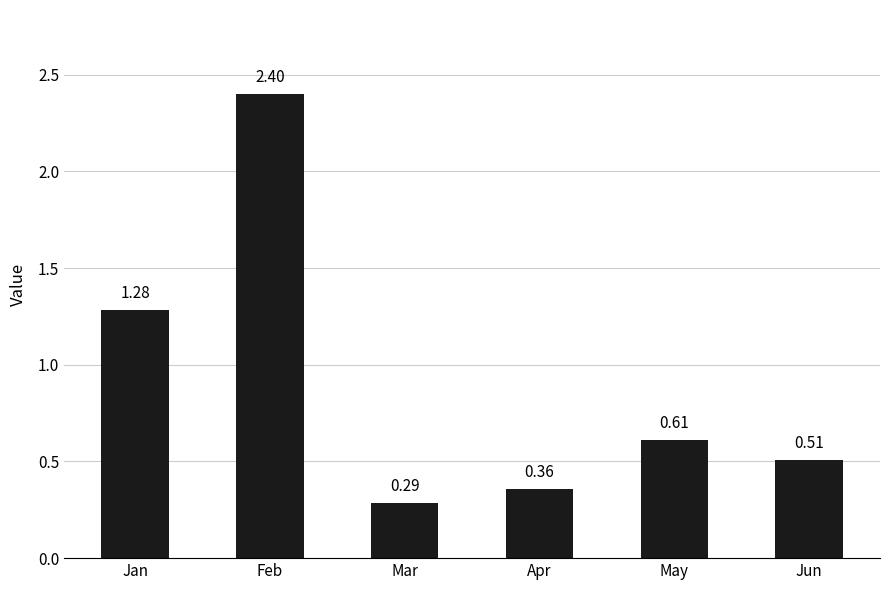

What is the average value?

0.9